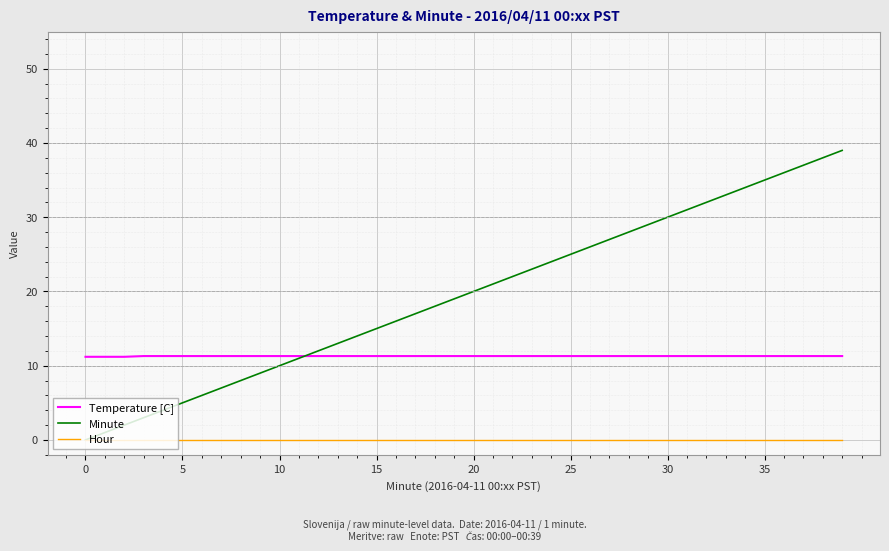

True or false: Hour and Temperature [C] intersect in this chart.

False